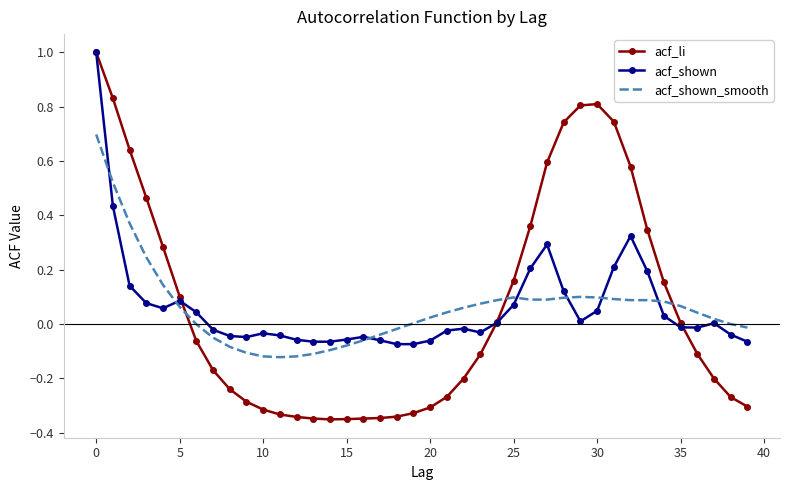

What is the maximum value shown in the chart?

1.0